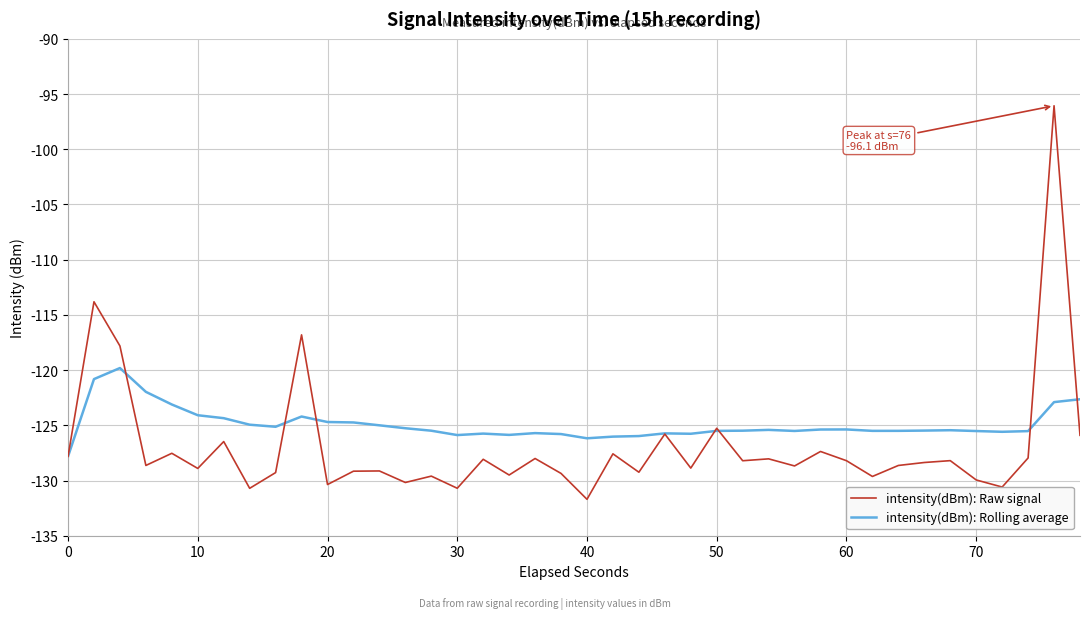

Which series has the largest total across all categories?

intensity(dBm): Rolling average